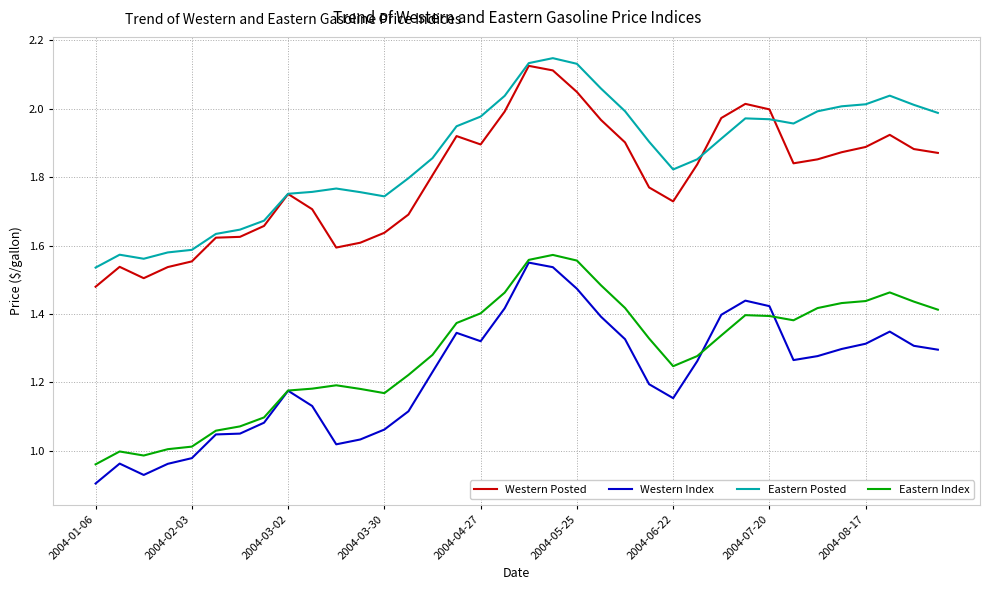

True or false: Eastern Posted and Western Index intersect in this chart.

False